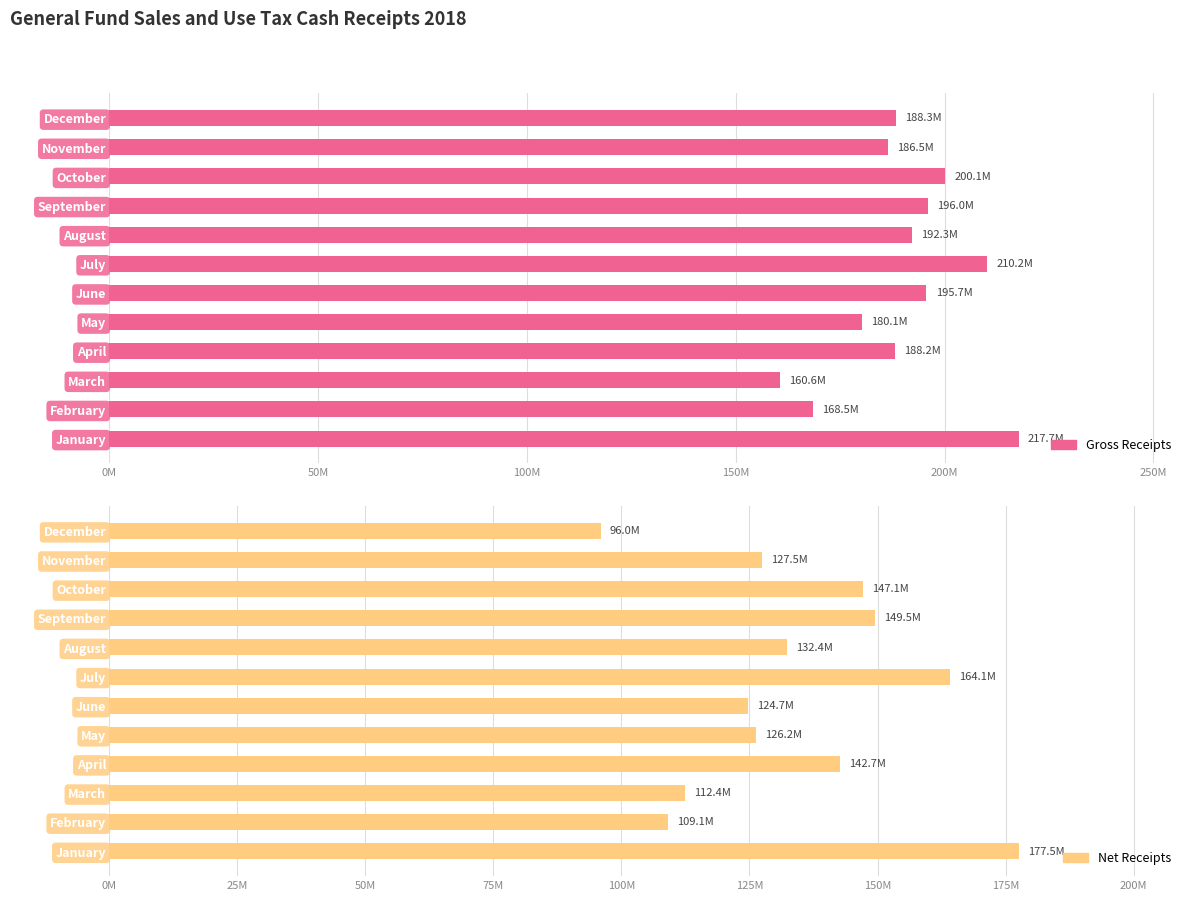

What is the difference between the maximum and minimum values in the Gross Receipts series?

57104571.5